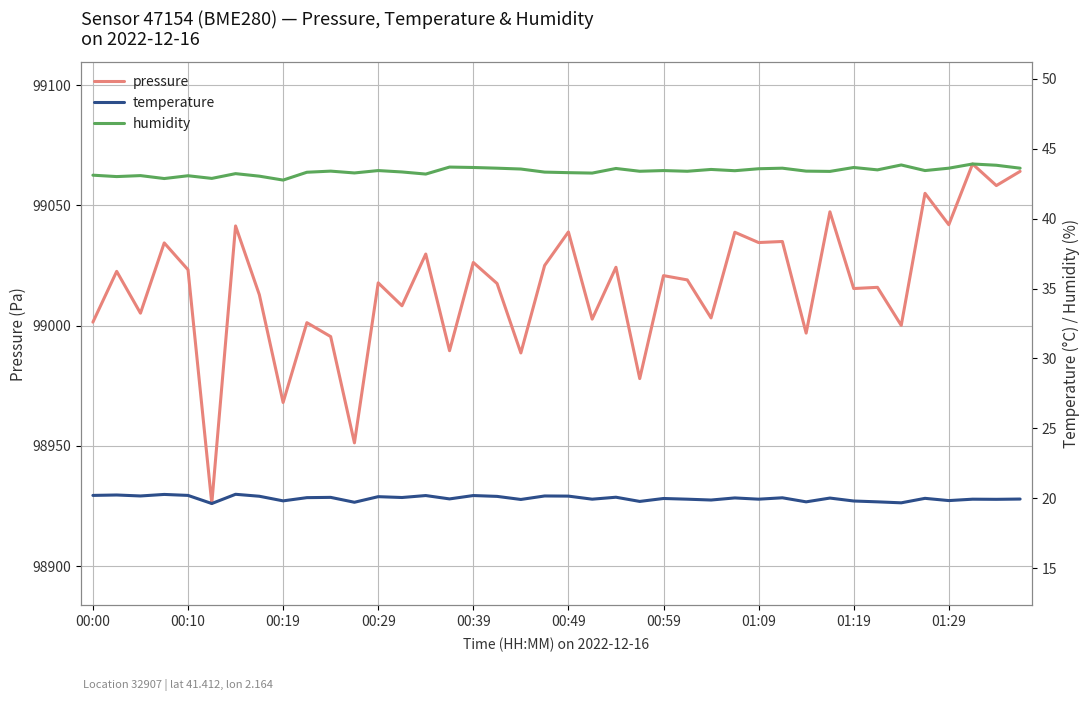

True or false: temperature and humidity intersect in this chart.

False